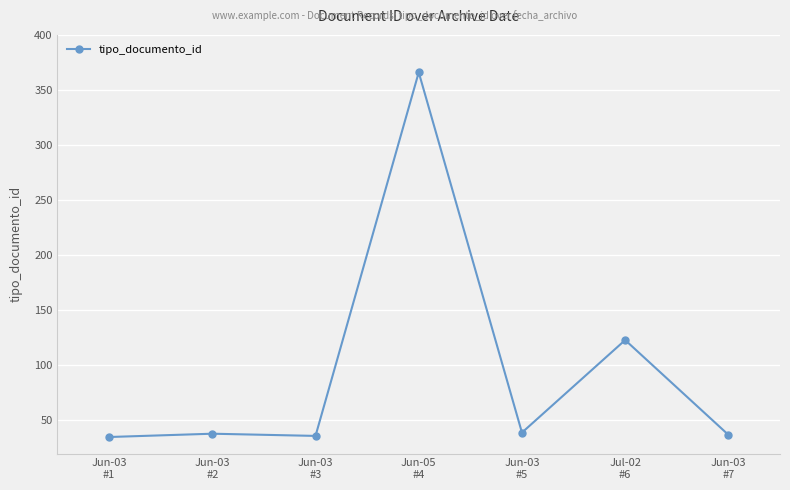

What is the difference between the maximum and minimum values?

331